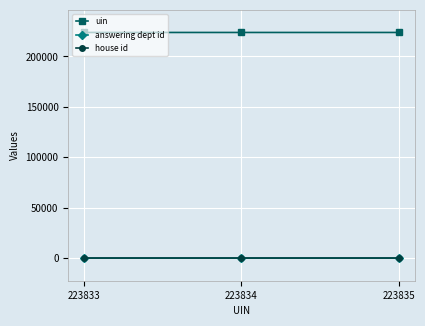

Which series has the largest total across all categories?

uin